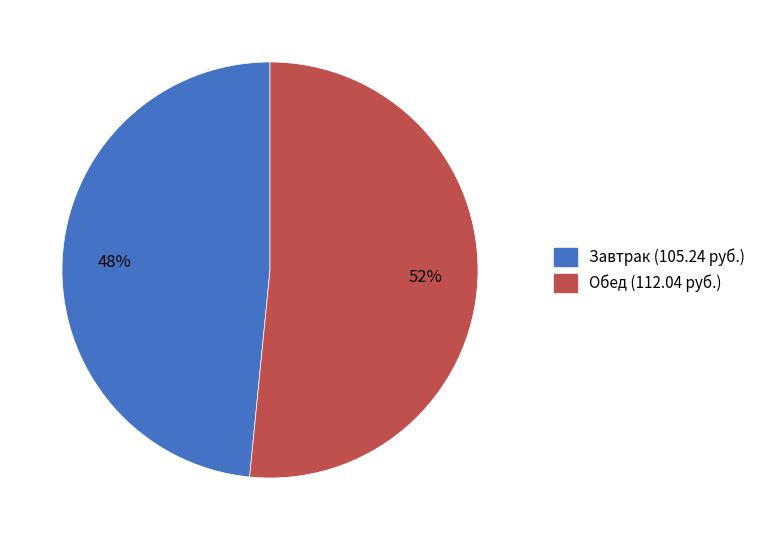

To the nearest percent, what is the average slice percentage?

50%